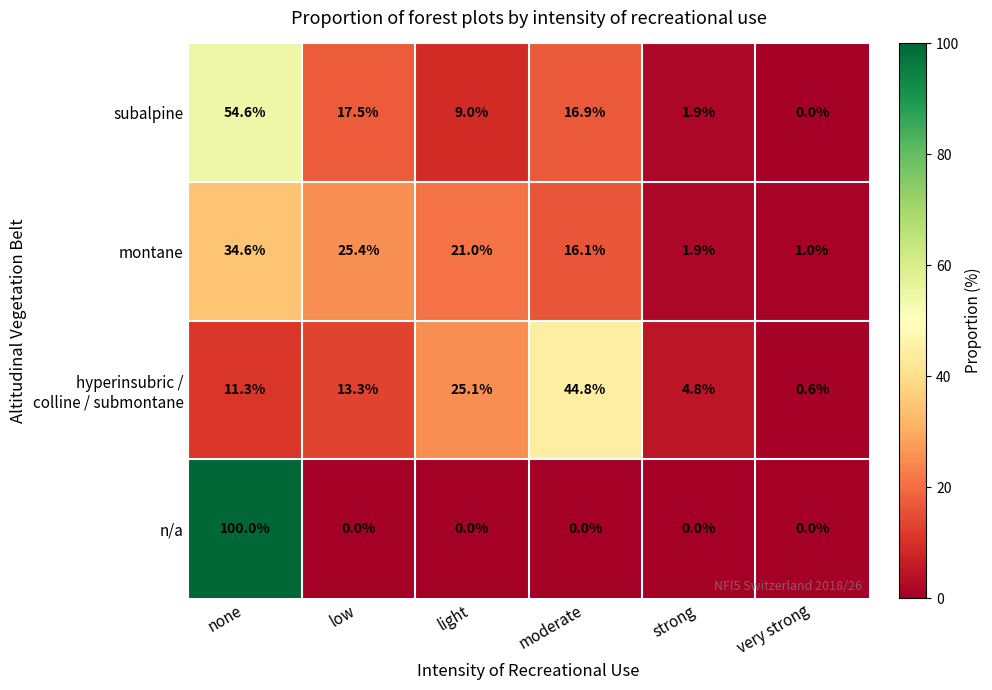

What is the difference between the maximum and minimum values in the n/a series?

100.0